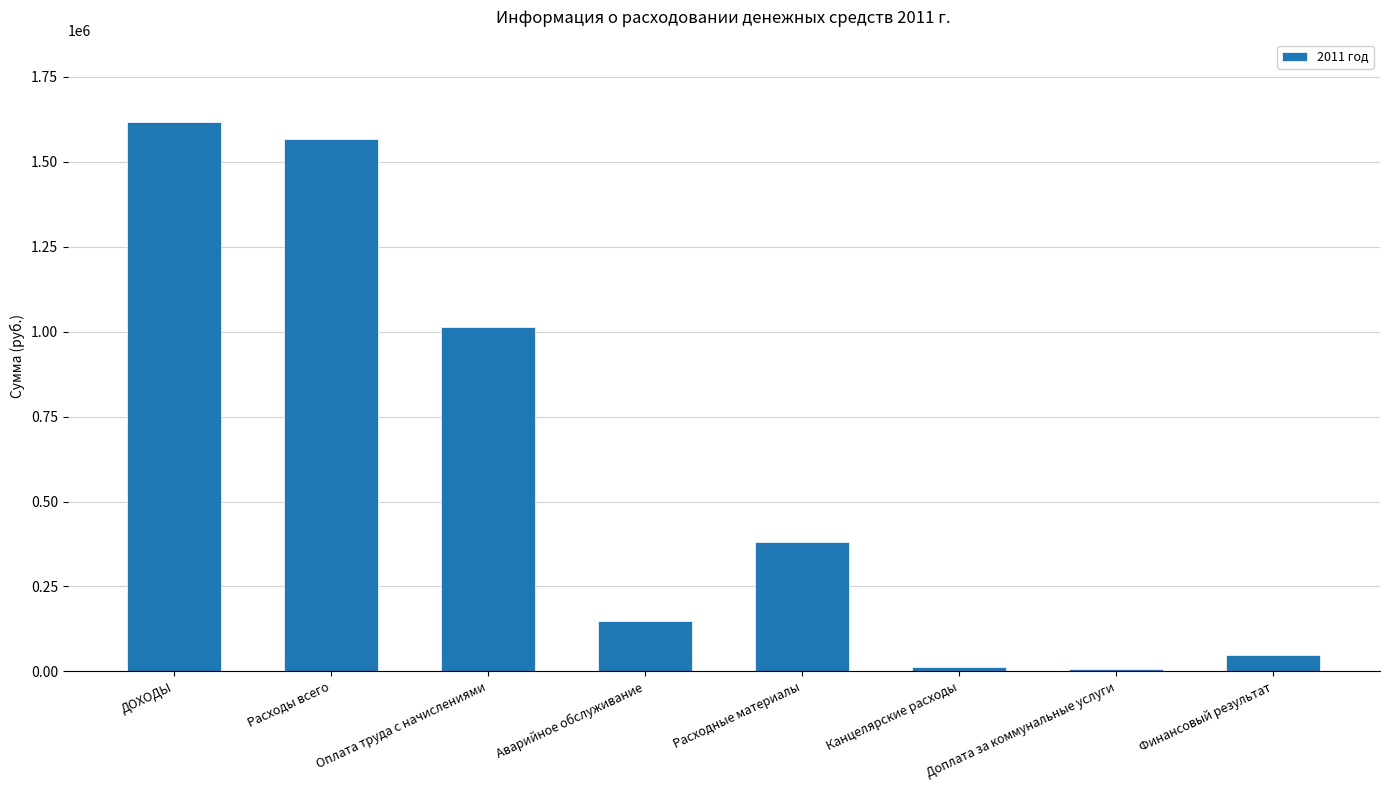

How many distinct data groups are displayed?

1